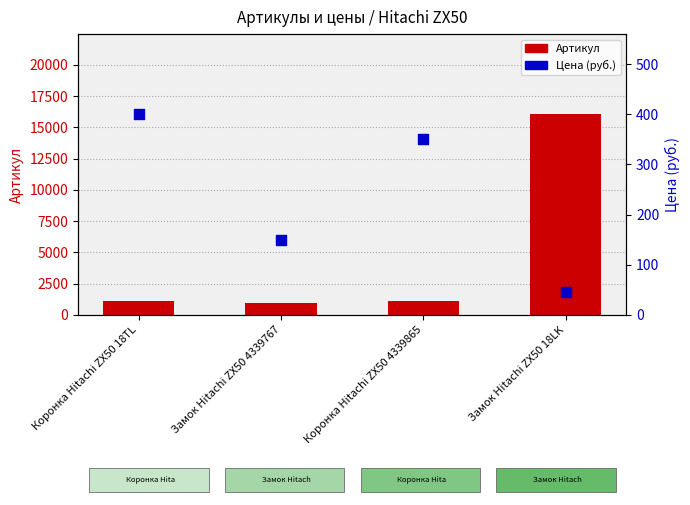

What are all the series names shown in the legend?

Артикул, Цена (руб.)